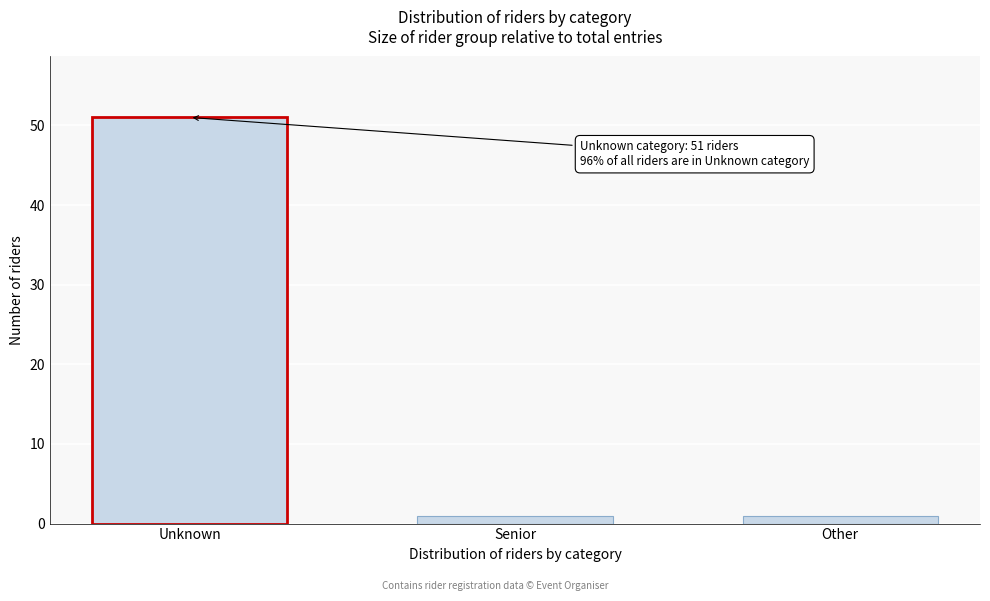

Reading right to left, list all the values displayed in this chart.

1	1	51